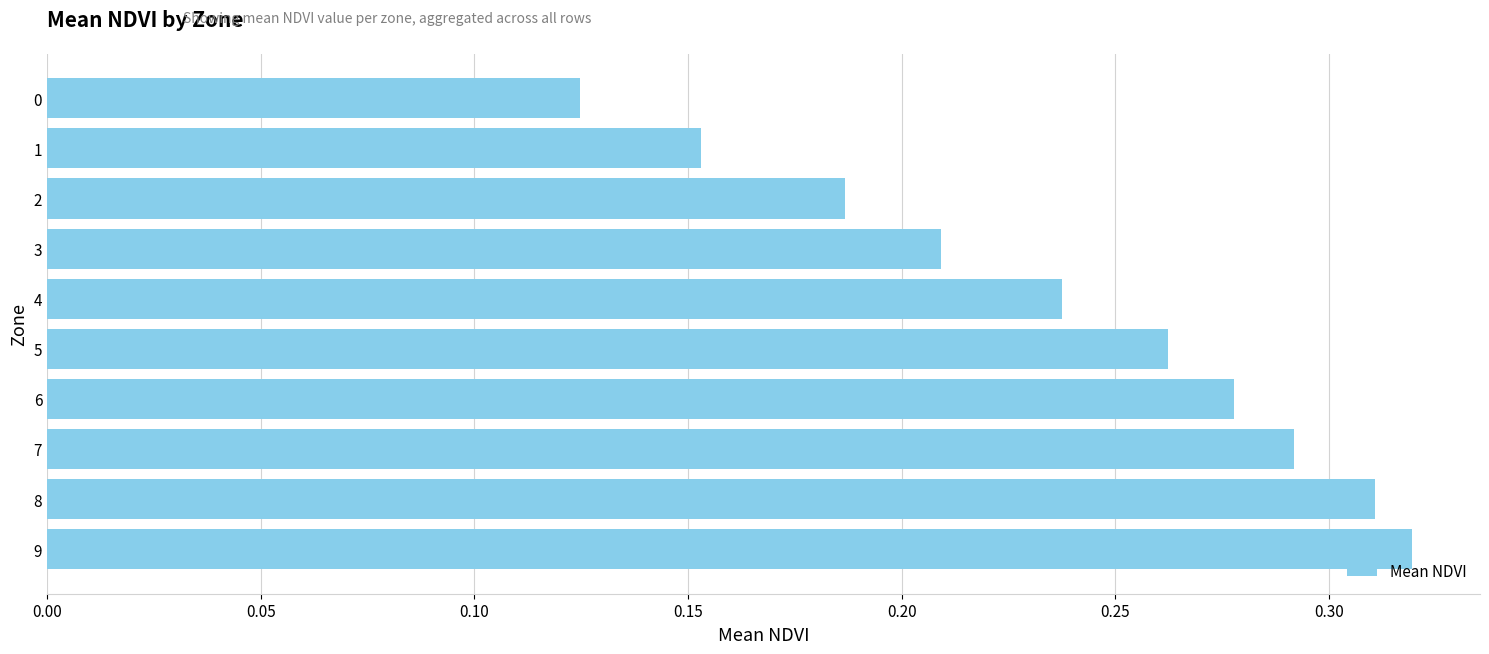

Which category has the highest value across all series?

9